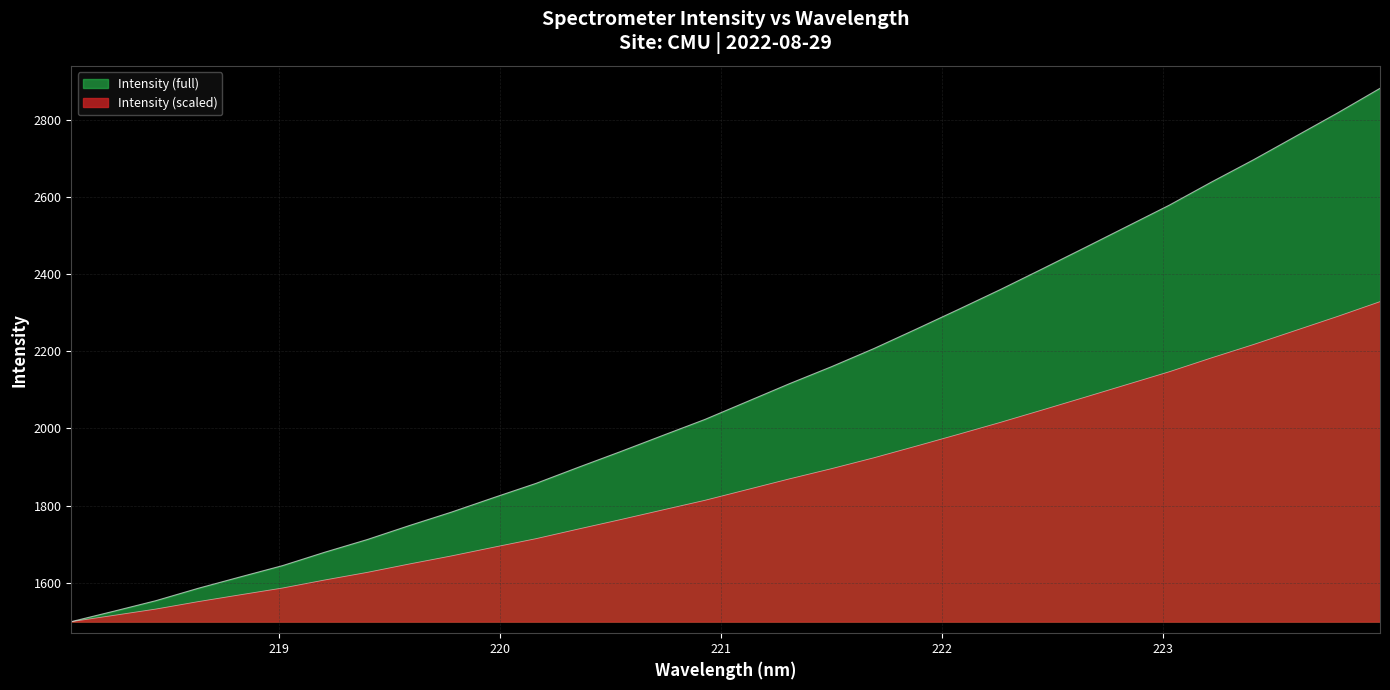

Rank the categories by value from highest to lowest.

223.9802, 223.7895, 223.5987, 223.408, 223.2172, 223.0264, 222.8355, 222.6447, 222.4538, 222.263, 222.0721, 221.8812, 221.6902, 221.4993, 221.3083, 221.1174, 220.9264, 220.7354, 220.5444, 220.3533, 220.1623, 219.9712, 219.7801, 219.589, 219.3979, 219.2067, 219.0156, 218.8244, 218.6332, 218.442, 218.2508, 218.0596